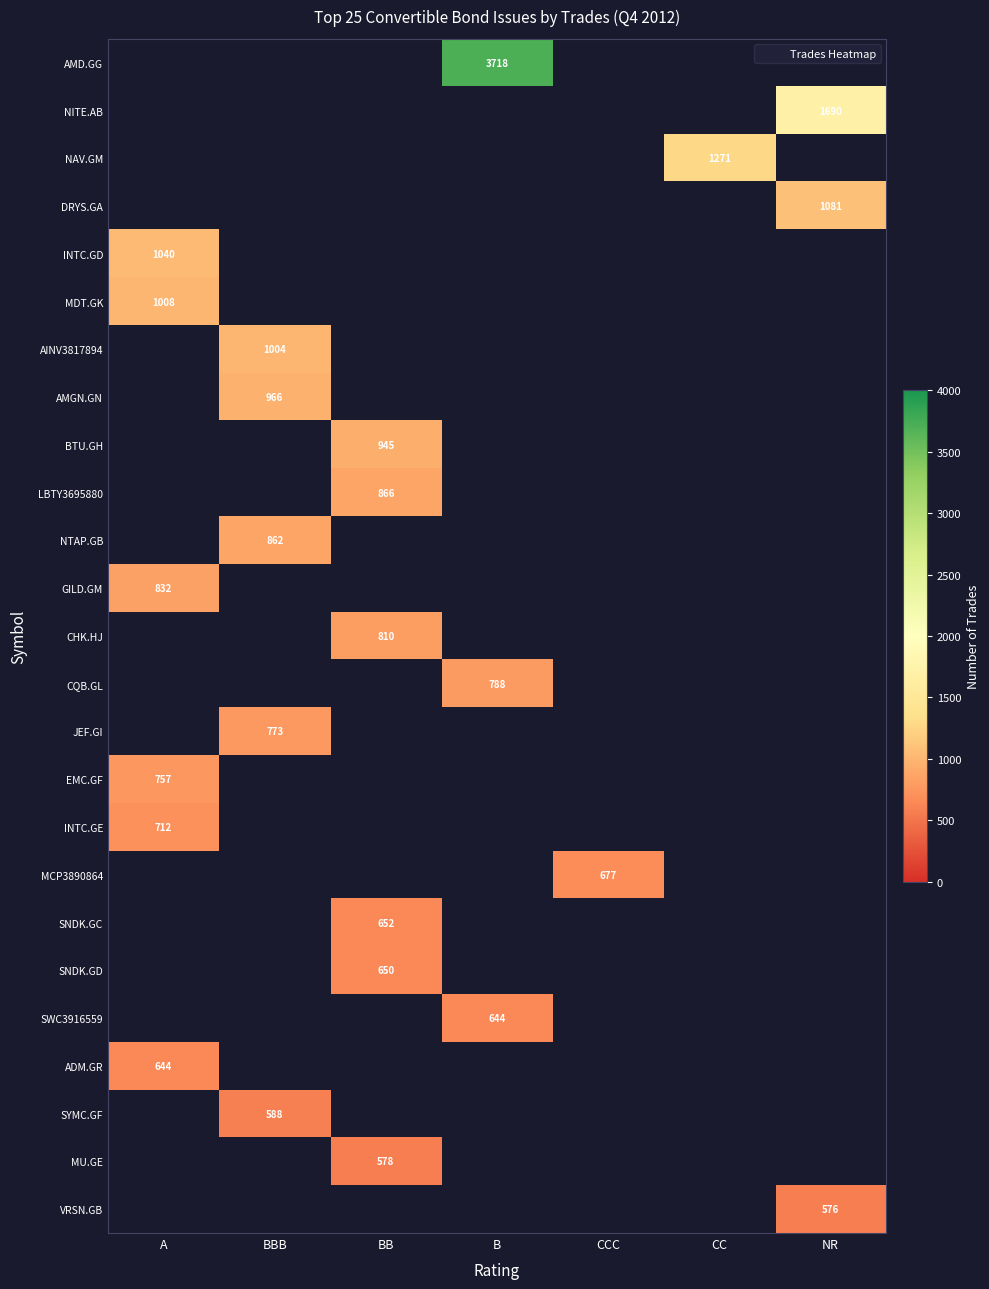

Between BB and NR, which is larger?

NR